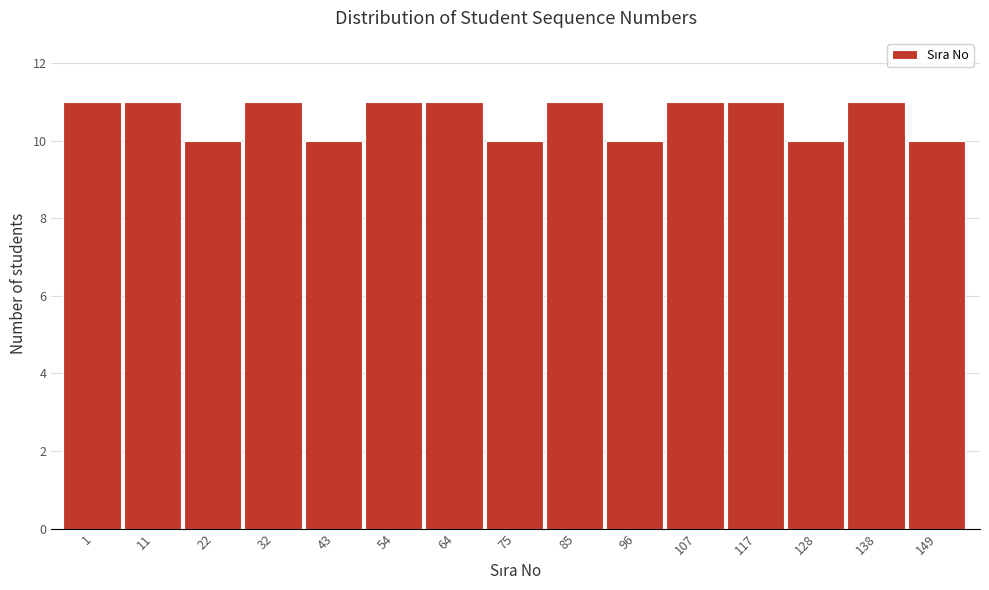

Reading left to right, list all the values displayed in this chart.

1=11	11=11	22=10	32=11	43=10	54=11	64=11	75=10	85=11	96=10	107=11	117=11	128=10	138=11	149=10